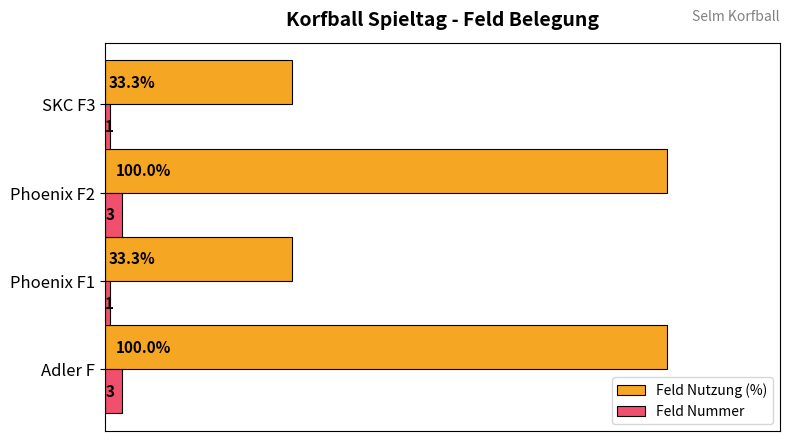

Which series has the largest total across all categories?

Feld Nutzung (%)